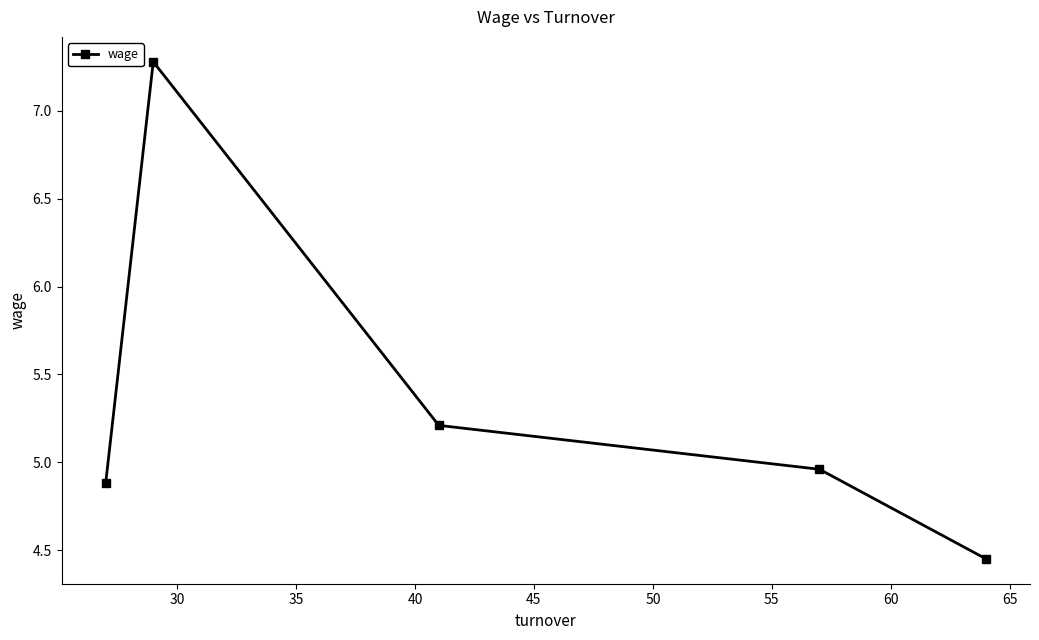

How many interior local peaks (higher than both neighbors) does the data have?

1